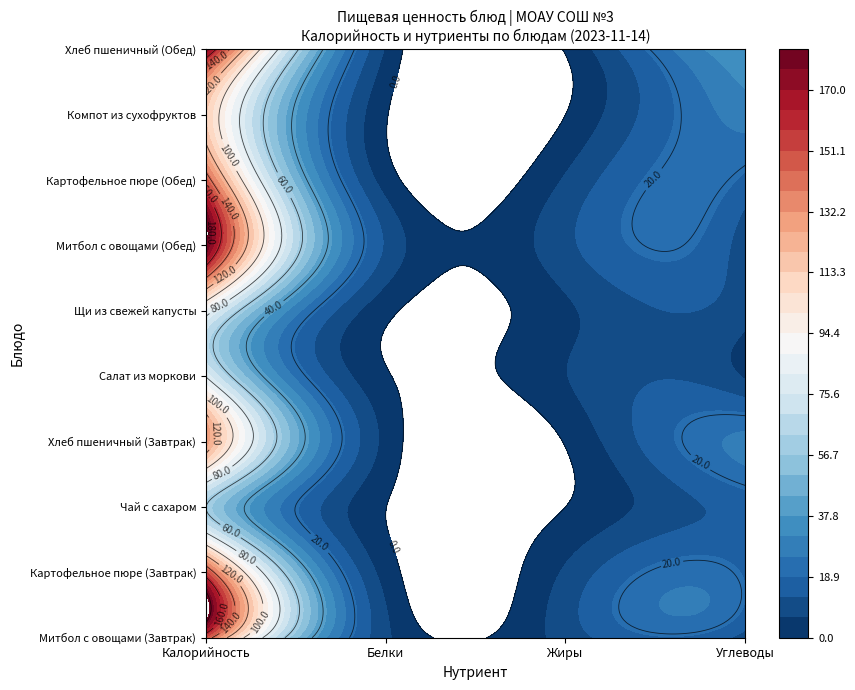

How many categories are shown in the chart?

4